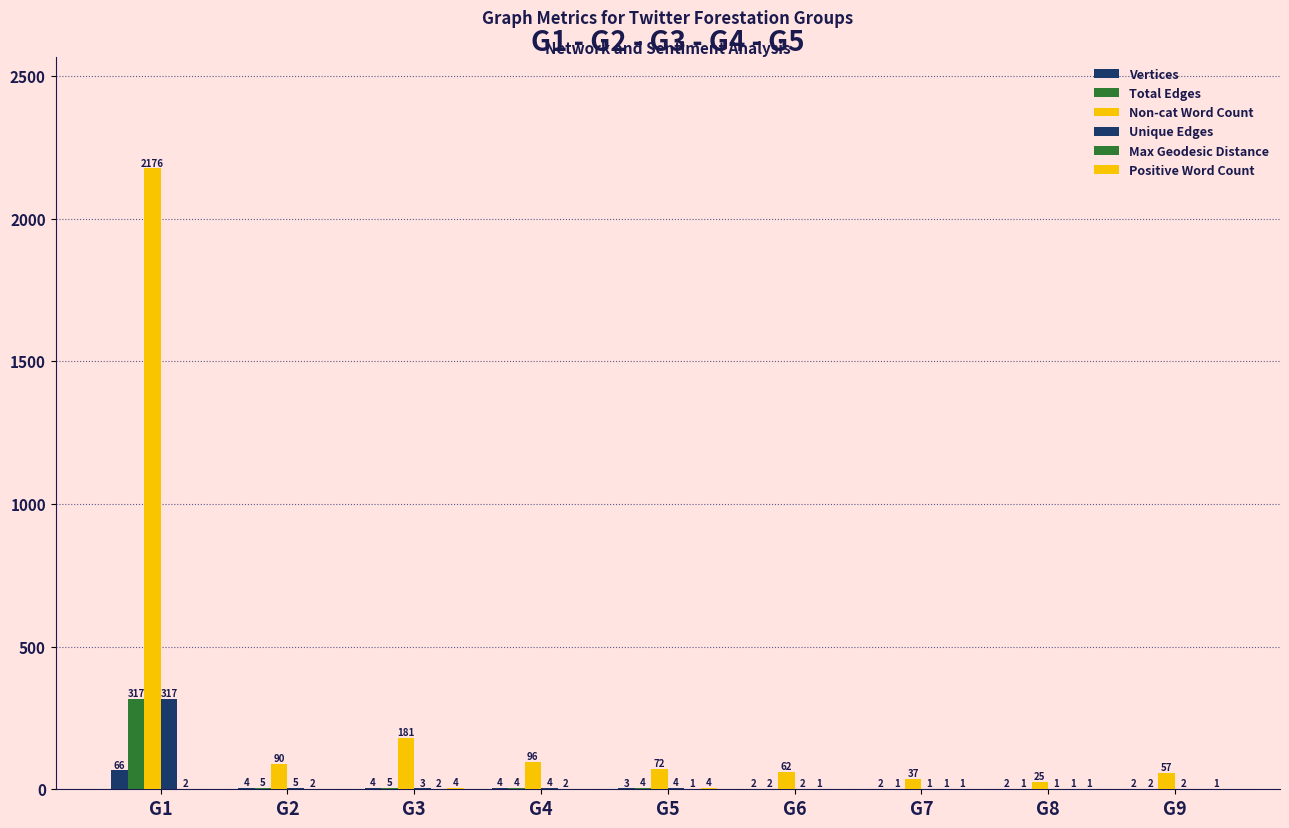

How many groups of bars are there?

9